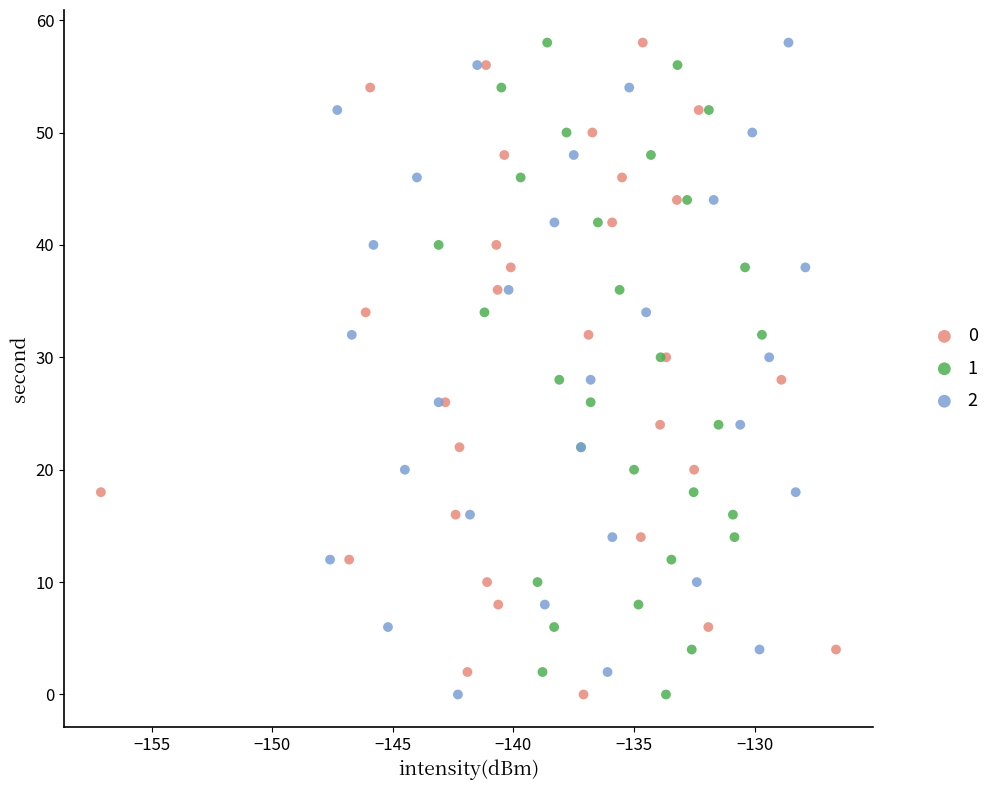

What are all the series names shown in the legend?

0, 1, 2